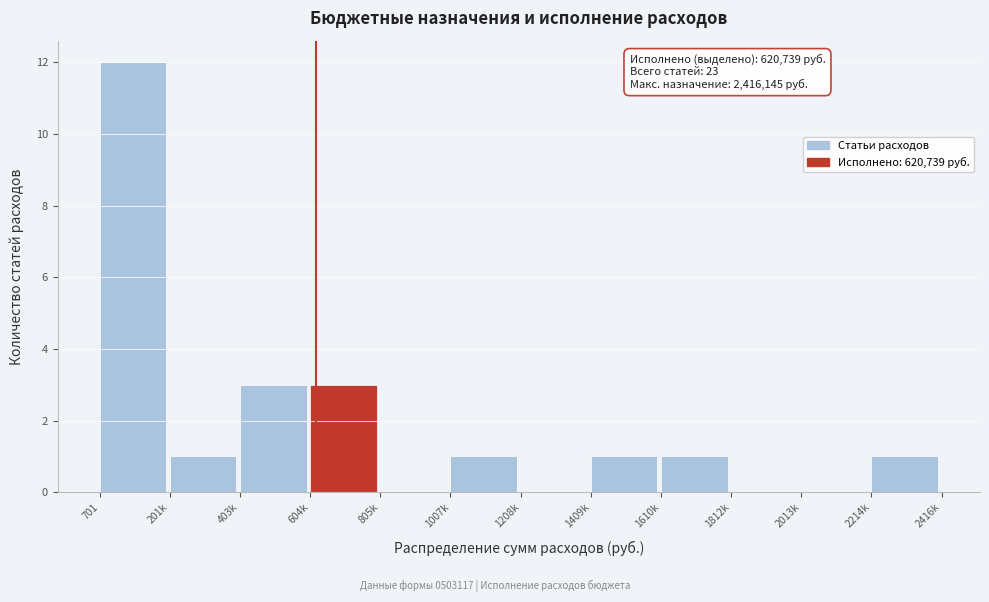

Reading right to left, extract all data points from this chart.

2214k=1	2013k=0	1812k=0	1610k=1	1409k=1	1208k=0	1007k=1	805k=0	604k=3	403k=3	201k=1	701=12